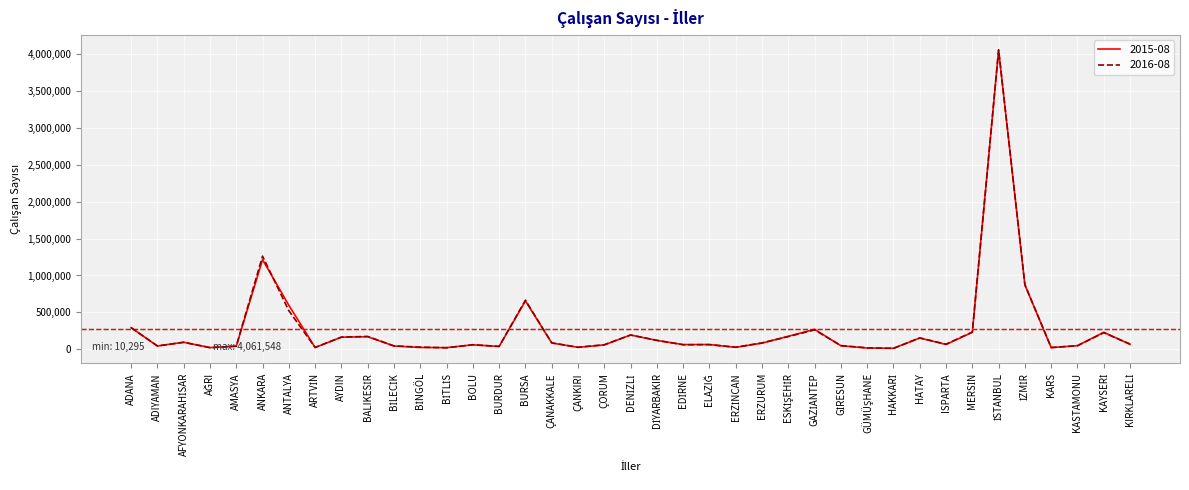

True or false: 2016-08 has a value of 664800 at BURSA.

True